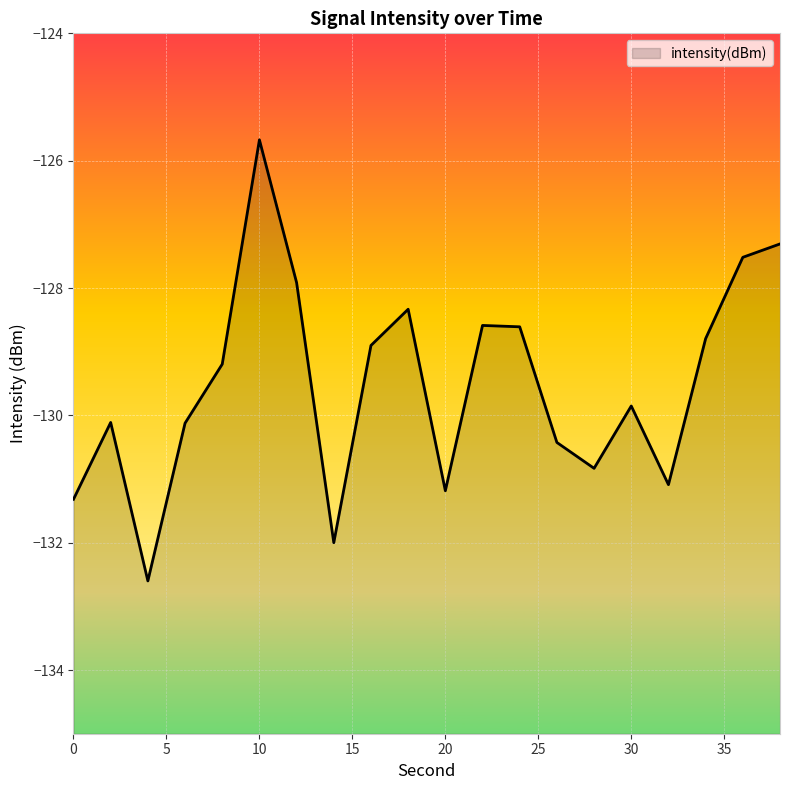

List the labels in order of value, smallest first.

4, 14, 0, 20, 32, 28, 26, 6, 2, 30, 8, 16, 34, 24, 22, 18, 12, 36, 38, 10